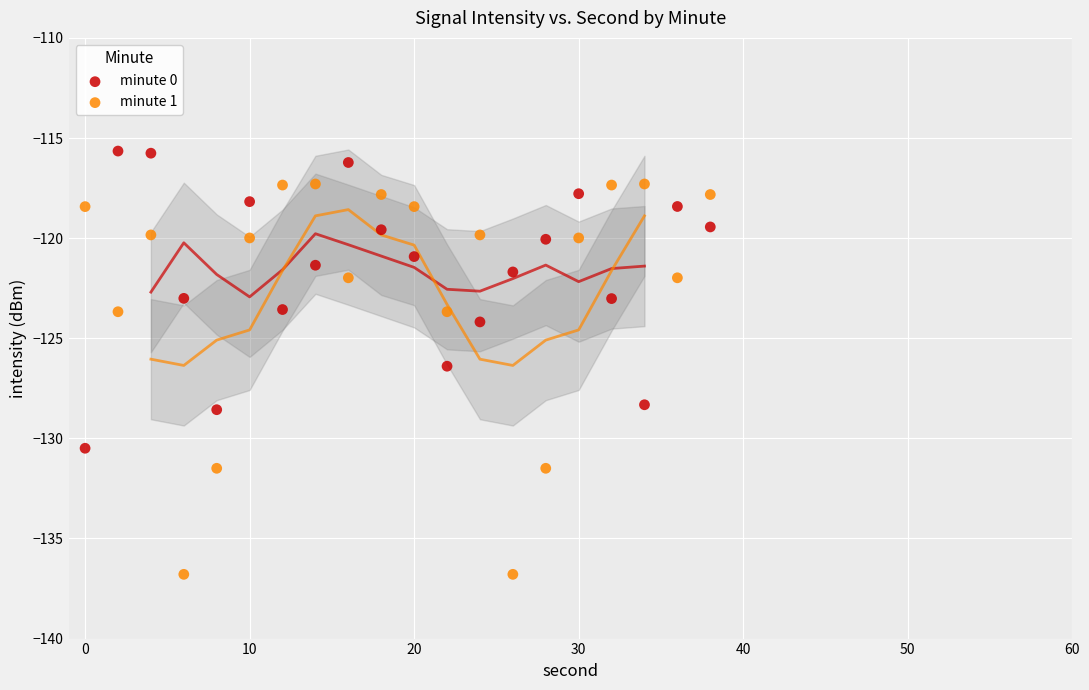

Which series contains the lowest Y value?

minute 1